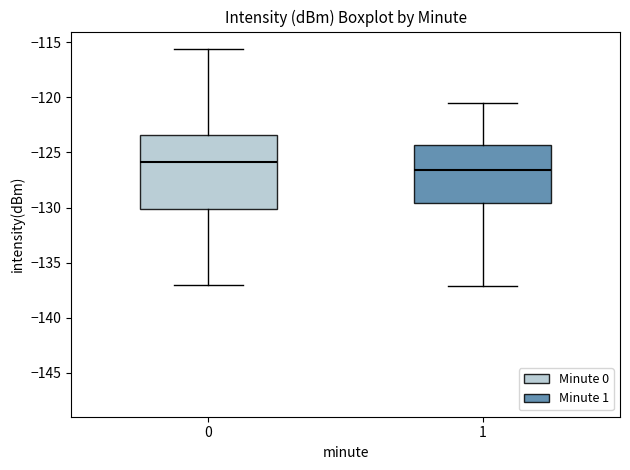

Reading left to right, read every box against the y-axis: the position of its median line, the range the box covers, and the ends of its whiskers. The values are not printed on the chart, so give them approximately, as read against the axis.

0: median -126.0, box -130.0 to -123.5, whiskers -137.0 to -115.5
1: median -126.5, box -129.5 to -124.5, whiskers -137.0 to -120.5